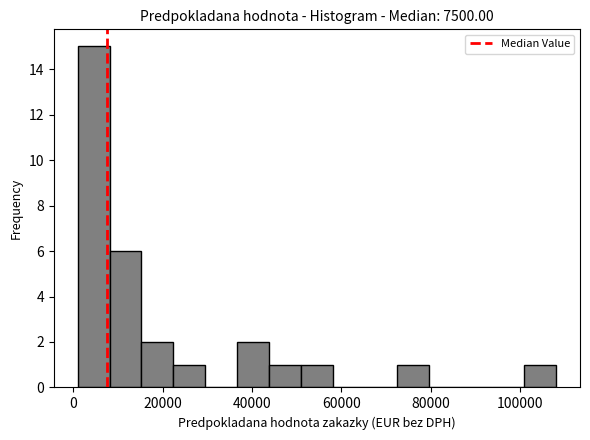

Around what value on the x-axis is the tallest bar? Give the approximate position of its centre, as read against the axis.

4000